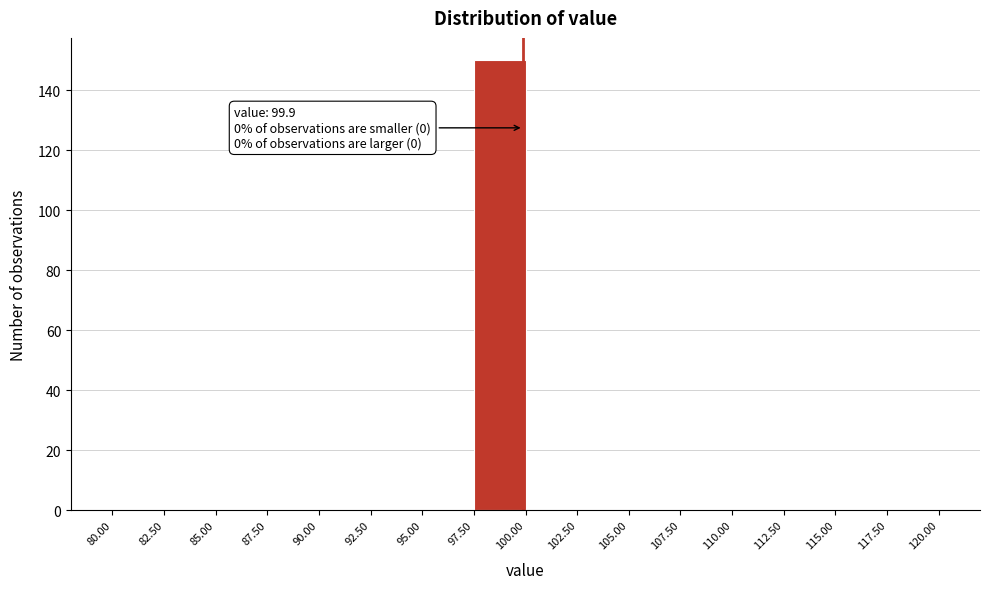

Over which range of the x-axis is the bar tallest?

97.50 to 100.00